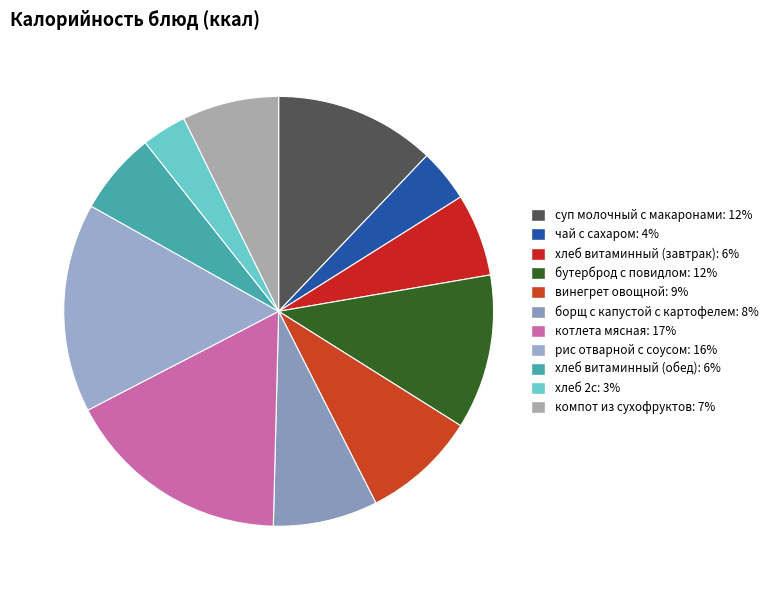

To the nearest percent, what is the difference between the largest and smallest slice percentages?

14%